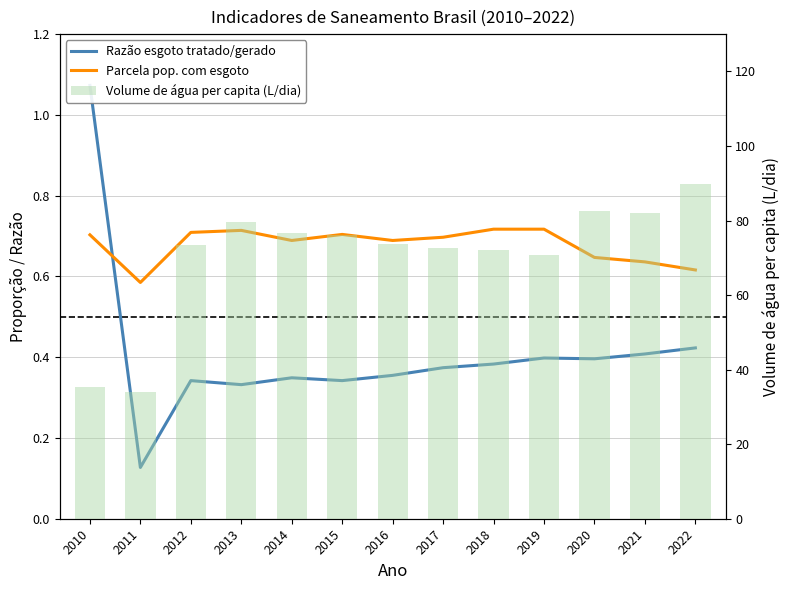

Rank the categories by Parcela pop. com esgoto value from highest to lowest.

2018, 2019, 2013, 2012, 2015, 2010, 2017, 2014, 2016, 2020, 2021, 2022, 2011